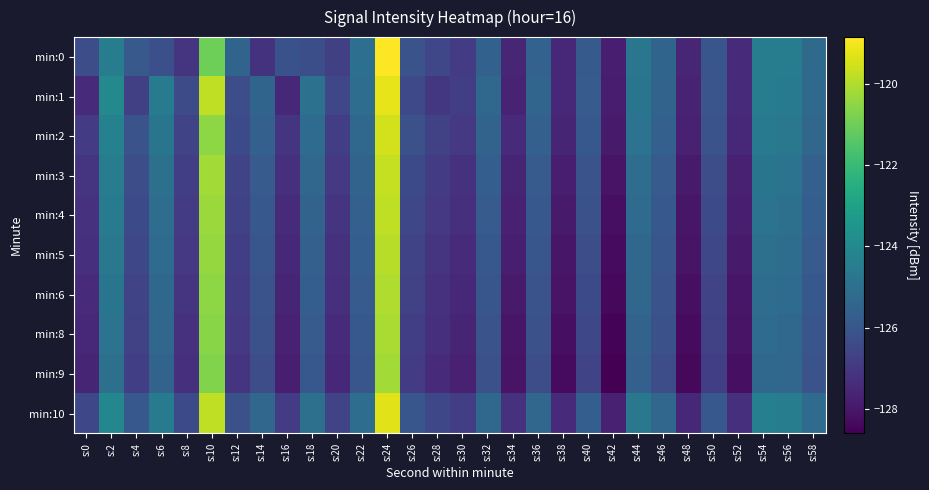

Reading right to left, extract all data points from this chart.

min:0: s:58=-125.2	s:56=-124.5	s:54=-124.5	s:52=-127.4	s:50=-126.0	s:48=-127.6	s:46=-125.4	s:44=-124.8	s:42=-127.8	s:40=-125.8	s:38=-127.5	s:36=-125.5	s:34=-127.5	s:32=-125.6	s:30=-126.9	s:28=-126.5	s:26=-126.1	s:24=-118.8	s:22=-125.0	s:20=-126.7	s:18=-126.3	s:16=-126.1	s:14=-127.2	s:12=-125.5	s:10=-121.0	s:8=-127.1	s:6=-126.2	s:4=-125.9	s:2=-124.5	s:0=-126.3
min:1: s:58=-125.3	s:56=-124.6	s:54=-124.5	s:52=-127.5	s:50=-126.0	s:48=-127.6	s:46=-125.5	s:44=-124.8	s:42=-127.8	s:40=-125.8	s:38=-127.5	s:36=-125.4	s:34=-127.6	s:32=-125.3	s:30=-126.8	s:28=-127.0	s:26=-126.5	s:24=-119.2	s:22=-125.1	s:20=-126.5	s:18=-125.0	s:16=-127.5	s:14=-125.5	s:12=-126.3	s:10=-119.8	s:8=-126.3	s:6=-124.6	s:4=-126.7	s:2=-124.0	s:0=-127.5
min:2: s:58=-125.4	s:56=-124.7	s:54=-124.6	s:52=-127.5	s:50=-126.1	s:48=-127.7	s:46=-125.6	s:44=-124.9	s:42=-127.9	s:40=-125.9	s:38=-127.6	s:36=-125.6	s:34=-127.4	s:32=-125.5	s:30=-127.0	s:28=-126.7	s:26=-126.2	s:24=-119.5	s:22=-125.3	s:20=-126.8	s:18=-125.2	s:16=-127.1	s:14=-125.6	s:12=-126.4	s:10=-120.5	s:8=-126.6	s:6=-124.8	s:4=-126.1	s:2=-124.3	s:0=-126.9
min:3: s:58=-125.6	s:56=-124.9	s:54=-124.8	s:52=-127.7	s:50=-126.3	s:48=-127.9	s:46=-125.8	s:44=-125.1	s:42=-128.1	s:40=-126.1	s:38=-127.8	s:36=-125.8	s:34=-127.6	s:32=-125.7	s:30=-127.2	s:28=-126.9	s:26=-126.4	s:24=-119.7	s:22=-125.5	s:20=-127.0	s:18=-125.4	s:16=-127.3	s:14=-125.8	s:12=-126.6	s:10=-120.2	s:8=-126.8	s:6=-125.0	s:4=-126.3	s:2=-124.5	s:0=-127.1
min:4: s:58=-125.7	s:56=-125.0	s:54=-124.9	s:52=-127.8	s:50=-126.4	s:48=-128.0	s:46=-125.9	s:44=-125.2	s:42=-128.2	s:40=-126.2	s:38=-127.9	s:36=-125.9	s:34=-127.7	s:32=-125.8	s:30=-127.3	s:28=-127.0	s:26=-126.5	s:24=-119.8	s:22=-125.6	s:20=-127.1	s:18=-125.5	s:16=-127.4	s:14=-125.9	s:12=-126.7	s:10=-120.3	s:8=-126.9	s:6=-125.1	s:4=-126.4	s:2=-124.6	s:0=-127.2
min:5: s:58=-125.8	s:56=-125.1	s:54=-125.0	s:52=-127.9	s:50=-126.5	s:48=-128.1	s:46=-126.0	s:44=-125.3	s:42=-128.3	s:40=-126.3	s:38=-128.0	s:36=-126.0	s:34=-127.8	s:32=-125.9	s:30=-127.4	s:28=-127.1	s:26=-126.6	s:24=-119.9	s:22=-125.7	s:20=-127.2	s:18=-125.6	s:16=-127.5	s:14=-126.0	s:12=-126.8	s:10=-120.4	s:8=-127.0	s:6=-125.2	s:4=-126.5	s:2=-124.7	s:0=-127.3
min:6: s:58=-125.9	s:56=-125.2	s:54=-125.1	s:52=-128.0	s:50=-126.6	s:48=-128.2	s:46=-126.1	s:44=-125.4	s:42=-128.4	s:40=-126.4	s:38=-128.1	s:36=-126.1	s:34=-127.9	s:32=-126.0	s:30=-127.5	s:28=-127.2	s:26=-126.7	s:24=-120.0	s:22=-125.8	s:20=-127.3	s:18=-125.7	s:16=-127.6	s:14=-126.1	s:12=-126.9	s:10=-120.5	s:8=-127.1	s:6=-125.3	s:4=-126.6	s:2=-124.8	s:0=-127.4
min:8: s:58=-126.0	s:56=-125.3	s:54=-125.2	s:52=-128.1	s:50=-126.7	s:48=-128.3	s:46=-126.2	s:44=-125.5	s:42=-128.5	s:40=-126.5	s:38=-128.2	s:36=-126.2	s:34=-128.0	s:32=-126.1	s:30=-127.6	s:28=-127.3	s:26=-126.8	s:24=-120.1	s:22=-125.9	s:20=-127.4	s:18=-125.8	s:16=-127.7	s:14=-126.2	s:12=-127.0	s:10=-120.6	s:8=-127.2	s:6=-125.4	s:4=-126.7	s:2=-124.9	s:0=-127.5
min:9: s:58=-126.1	s:56=-125.4	s:54=-125.3	s:52=-128.2	s:50=-126.8	s:48=-128.4	s:46=-126.3	s:44=-125.6	s:42=-128.6	s:40=-126.6	s:38=-128.3	s:36=-126.3	s:34=-128.1	s:32=-126.2	s:30=-127.7	s:28=-127.4	s:26=-126.9	s:24=-120.2	s:22=-126.0	s:20=-127.5	s:18=-125.9	s:16=-127.8	s:14=-126.3	s:12=-127.1	s:10=-120.7	s:8=-127.3	s:6=-125.5	s:4=-126.8	s:2=-125.0	s:0=-127.6
min:10: s:58=-125.2	s:56=-124.5	s:54=-124.4	s:52=-127.3	s:50=-125.9	s:48=-127.5	s:46=-125.4	s:44=-124.7	s:42=-127.7	s:40=-125.7	s:38=-127.4	s:36=-125.4	s:34=-127.2	s:32=-125.3	s:30=-126.8	s:28=-126.5	s:26=-126.0	s:24=-119.3	s:22=-125.1	s:20=-126.6	s:18=-125.0	s:16=-126.9	s:14=-125.4	s:12=-126.2	s:10=-119.8	s:8=-126.4	s:6=-124.6	s:4=-125.9	s:2=-124.1	s:0=-126.5